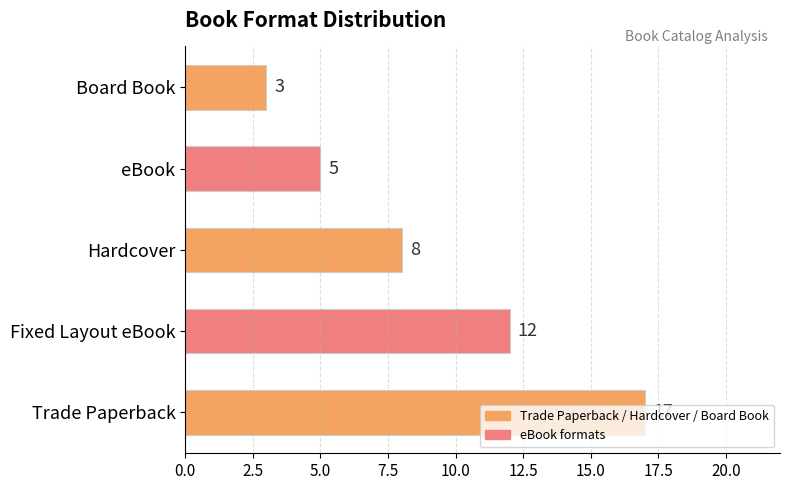

Between Trade Paperback and eBook, which is larger?

Trade Paperback